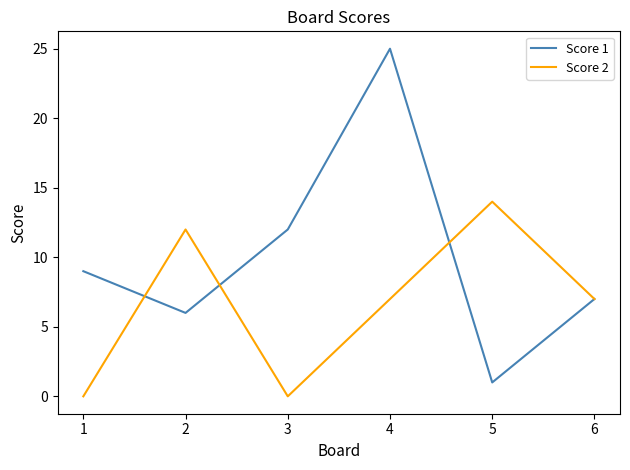

Between which two adjacent categories do Score 2 and Score 1 first intersect?

1 and 2